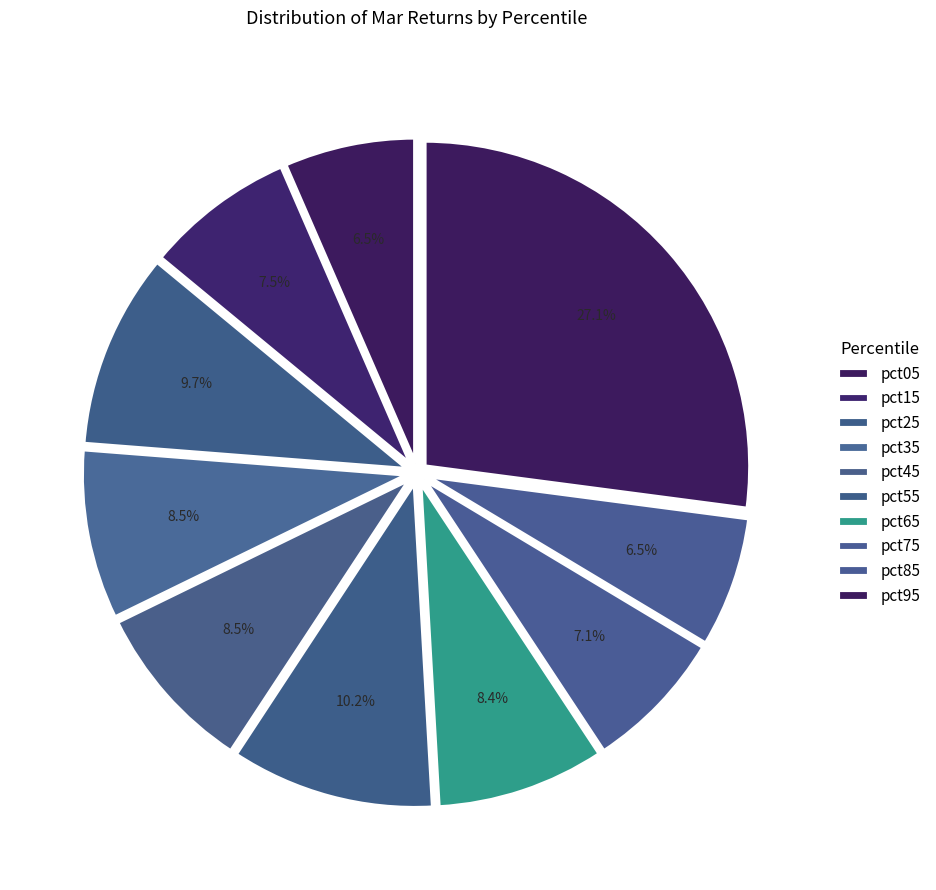

How many slices are in this pie chart?

10